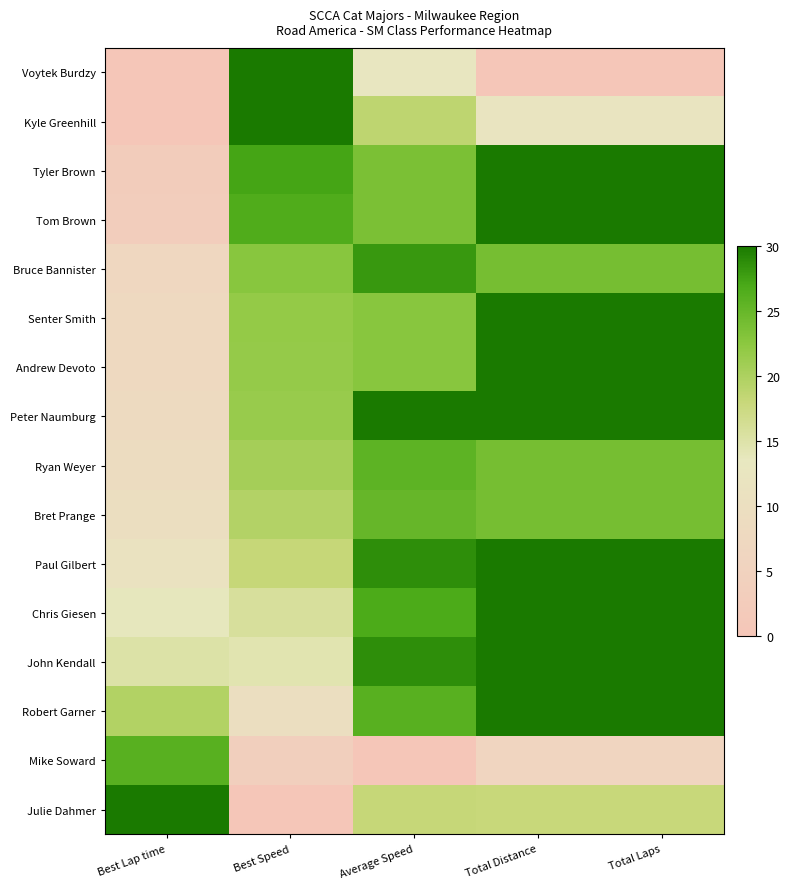

What is the total value across all series at Total Laps?

378.0